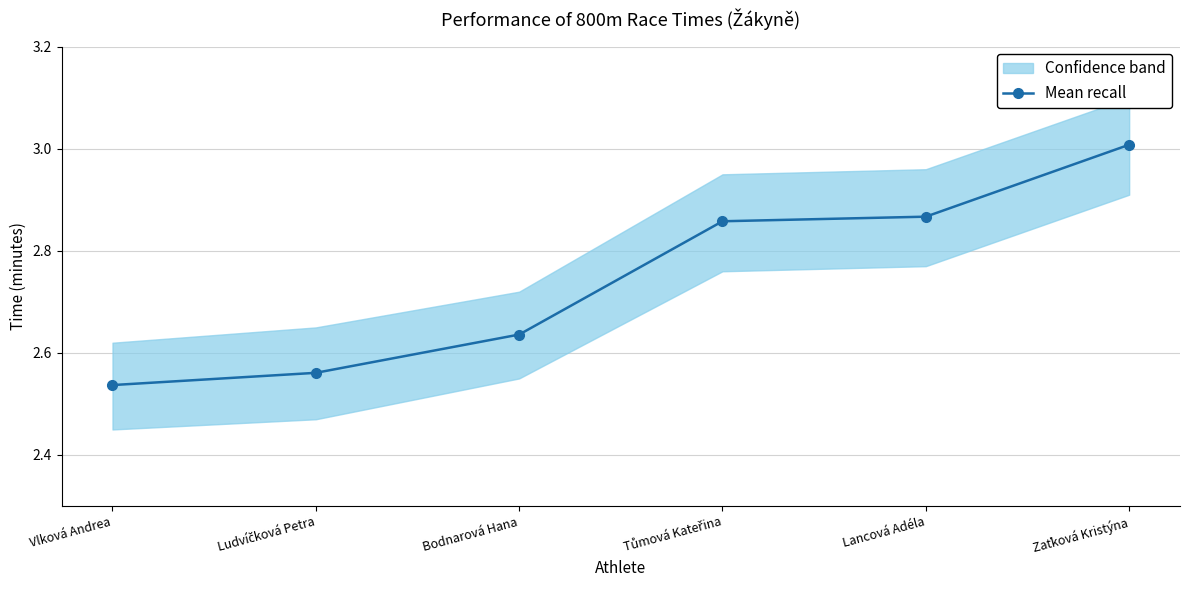

Reading left to right, what are all the values shown in this chart?

2.5	2.6	2.6	2.9	2.9	3.0